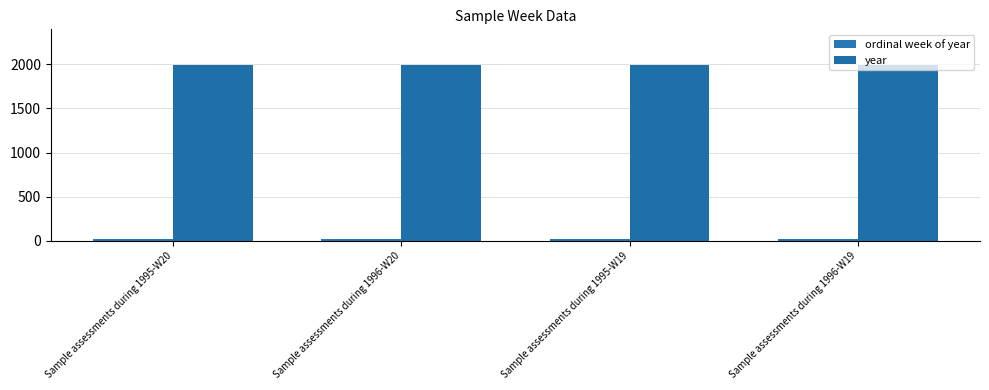

How many data points in year are less than 1996?

2